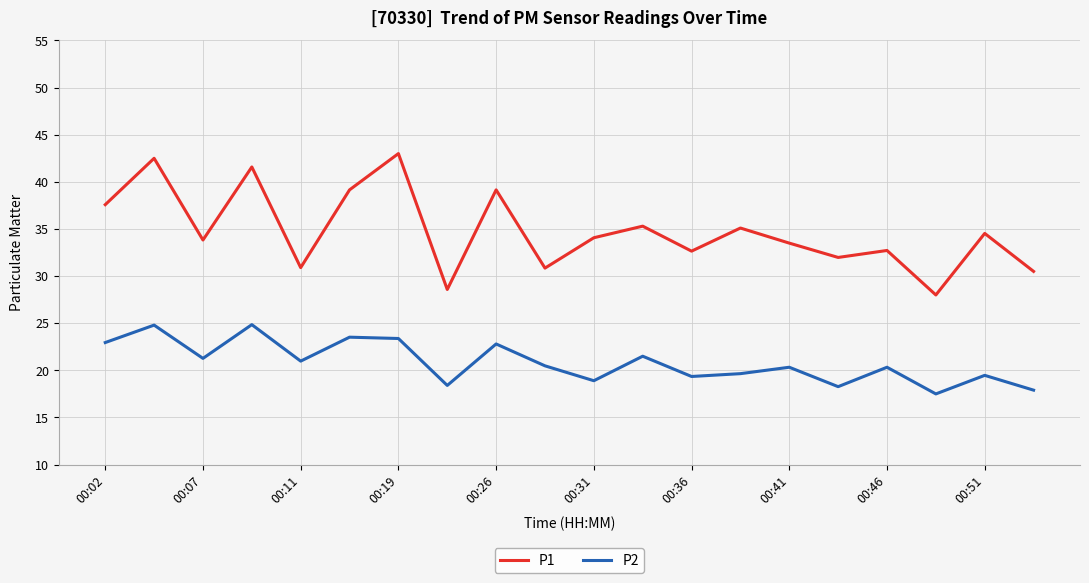

True or false: P2 and P1 cross at least once.

False